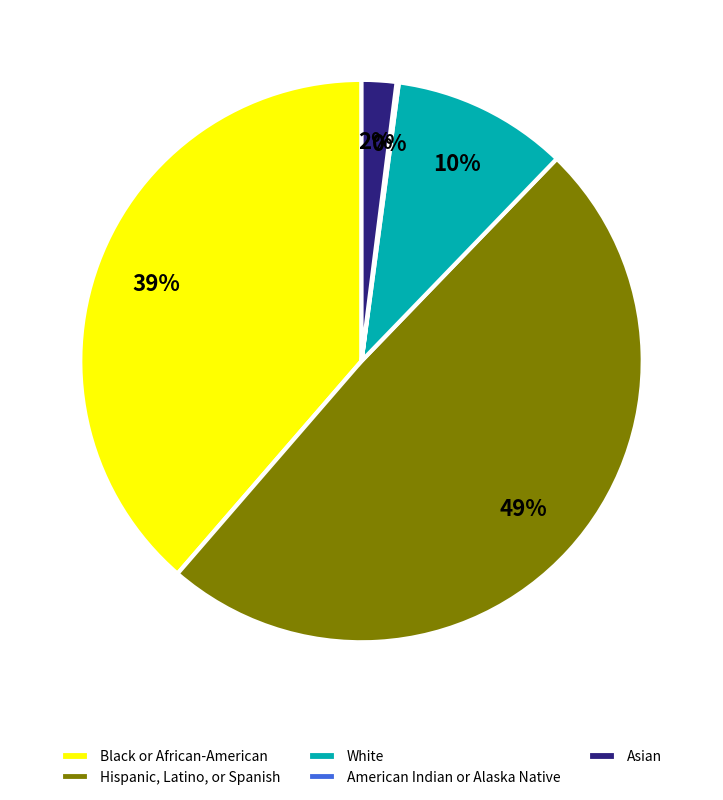

To the nearest percent, what is the difference between the Black or African-American and Hispanic, Latino, or Spanish slice percentages?

10%